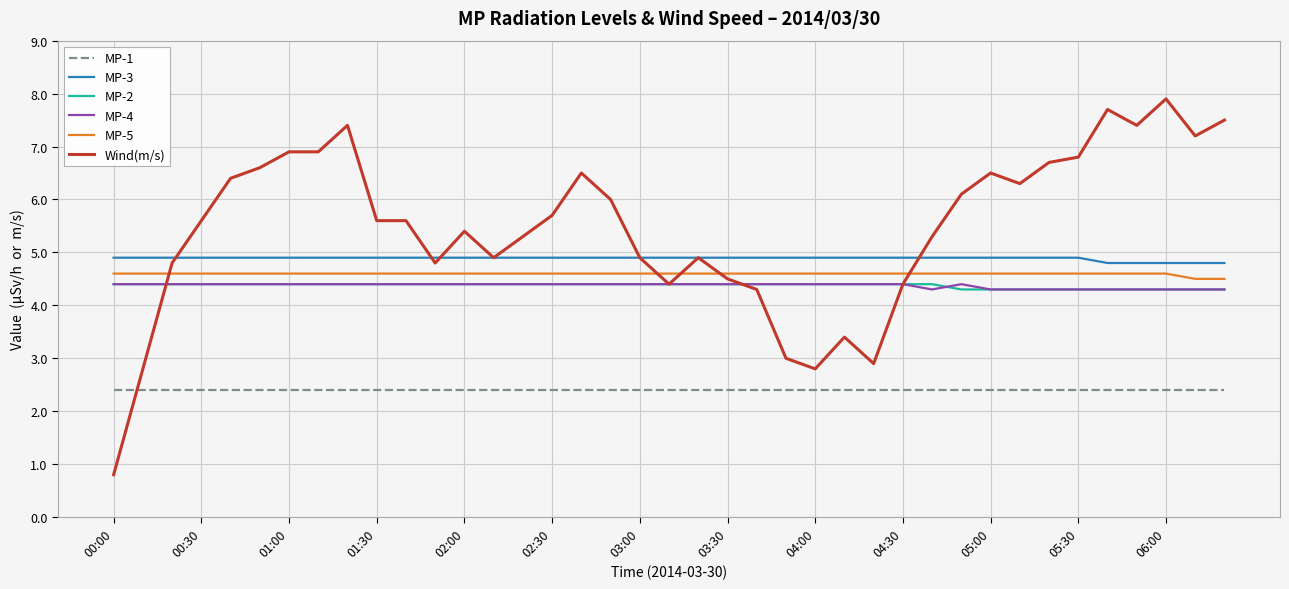

Which series has the largest total across all categories?

Wind(m/s)